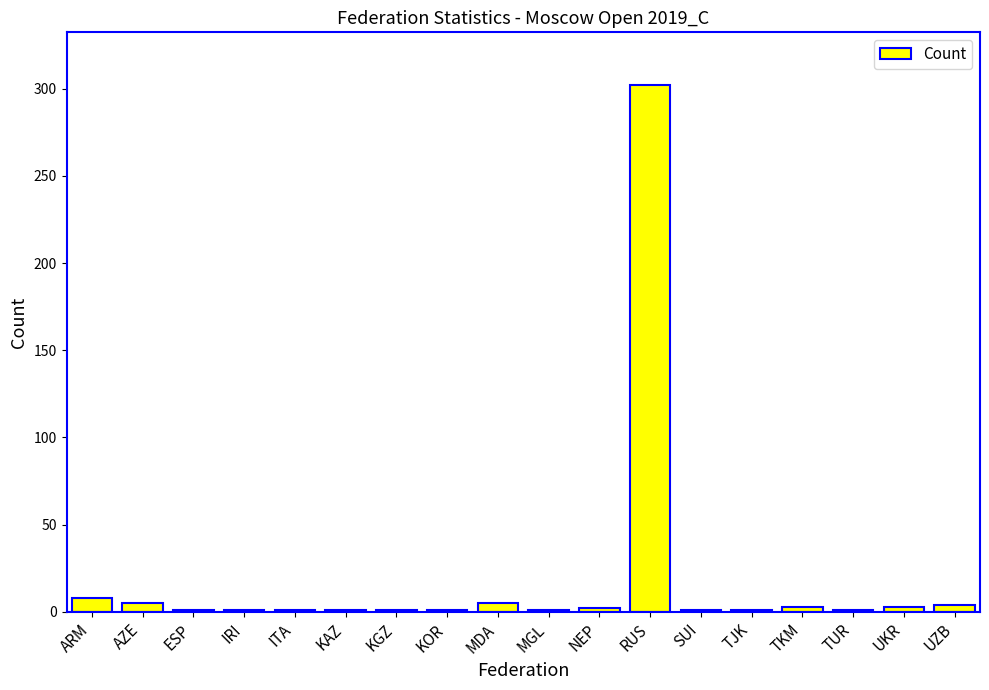

The value at RUS is 302. True or false?

True